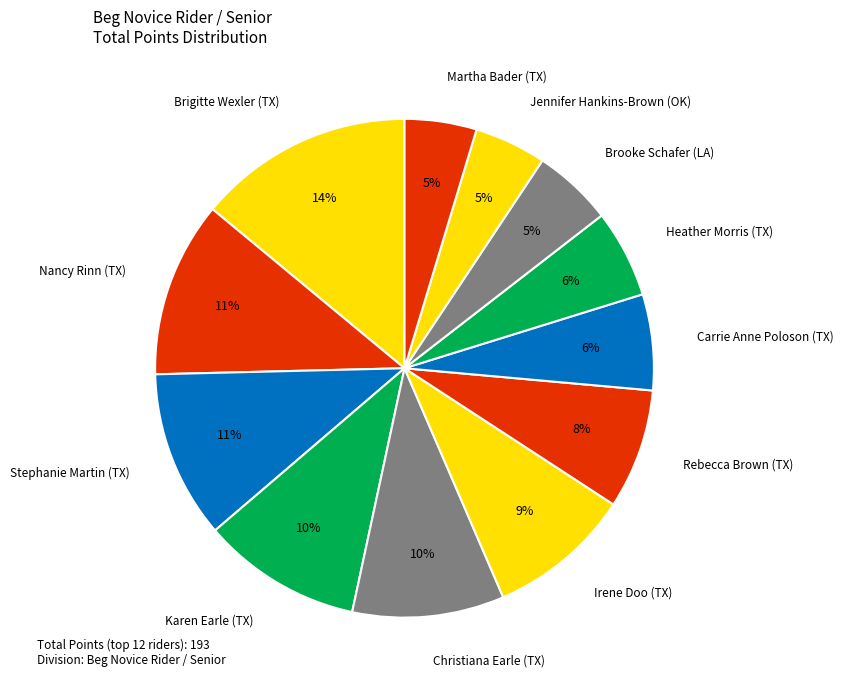

To the nearest percent, what percentage of the pie is Heather Morris (TX)?

6%